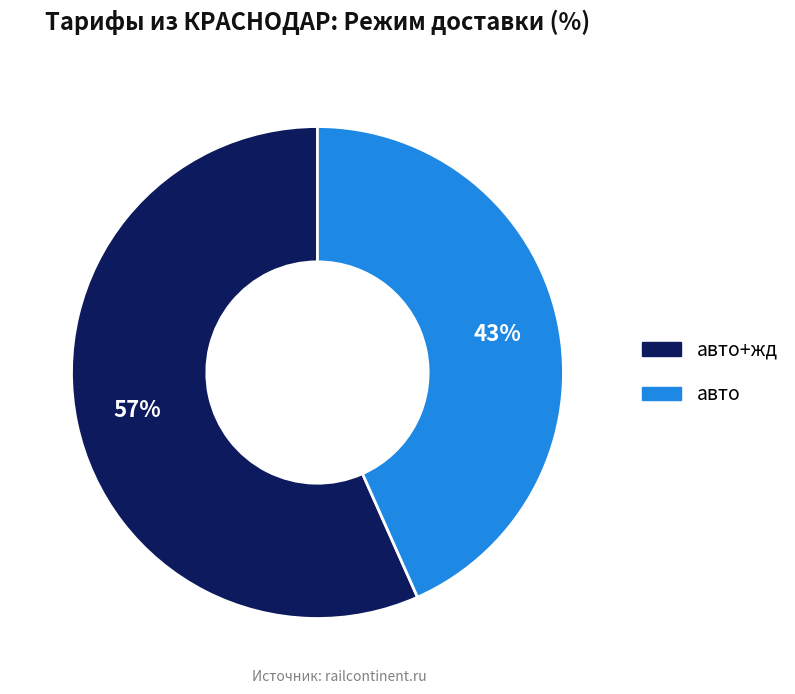

Is there any slice that represents more than half of the pie?

Yes